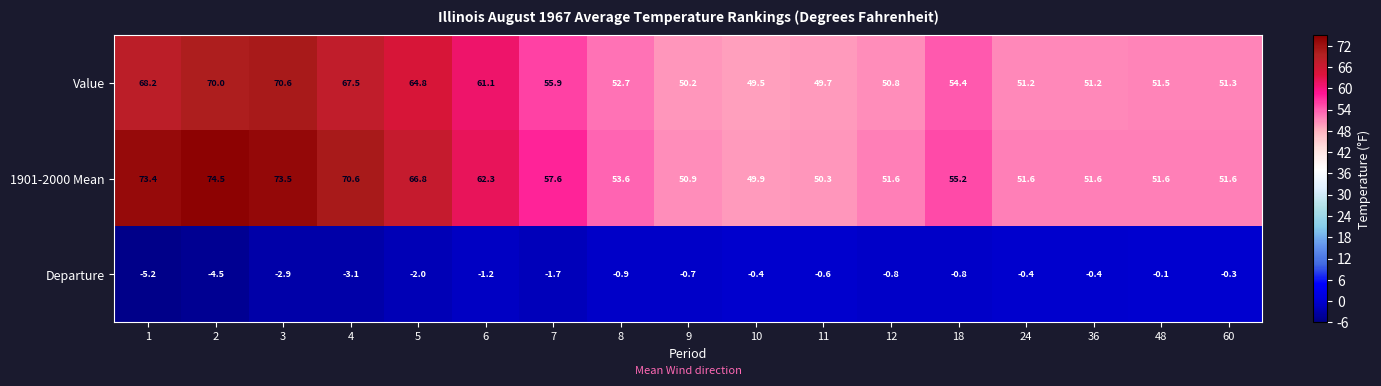

What is the difference between the Value values at 8 and 6?

8.4